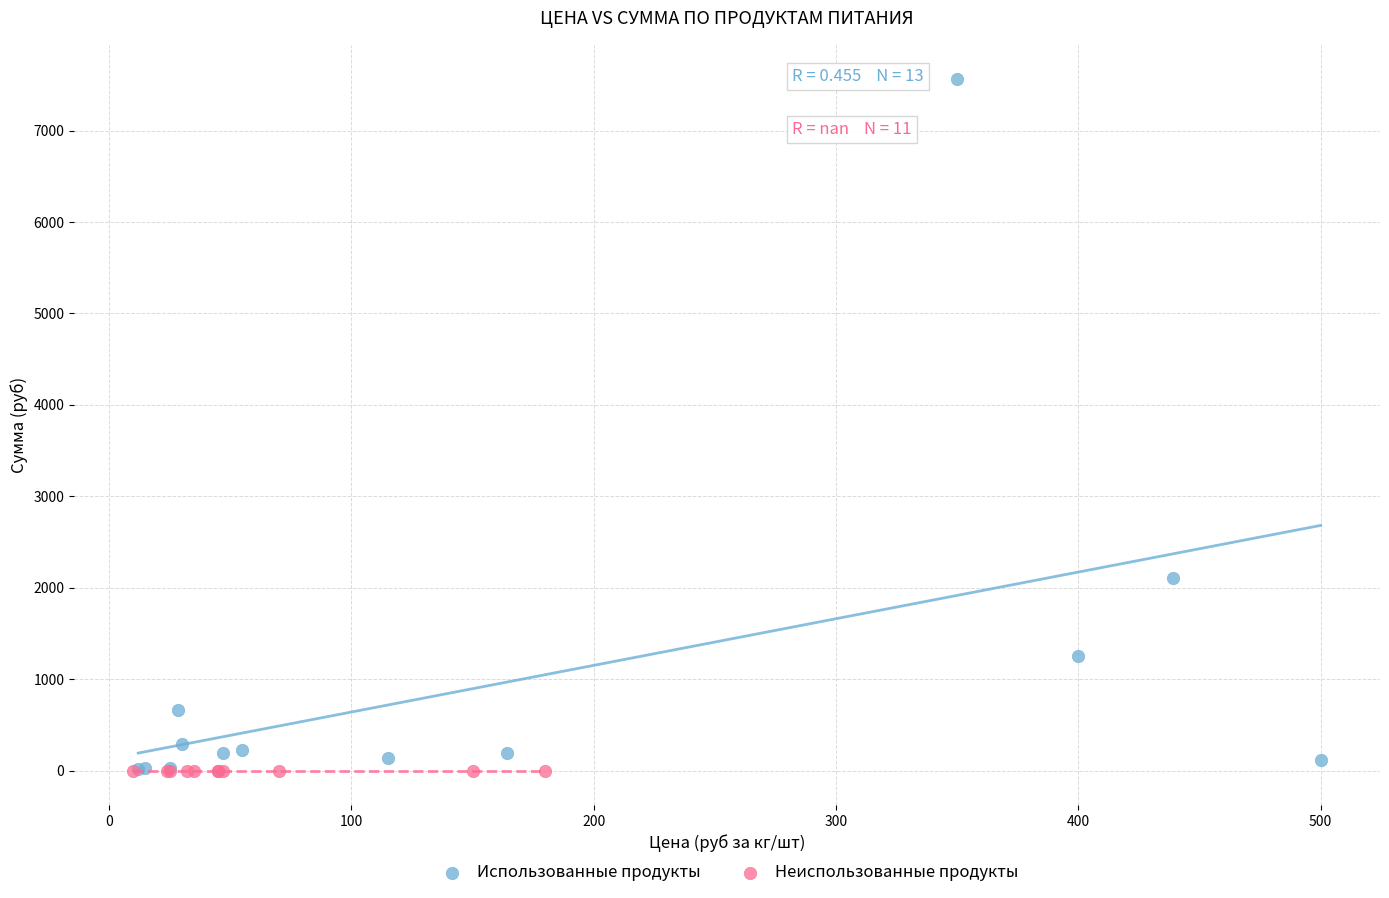

Which series reaches the maximum Y coordinate?

Использованные продукты